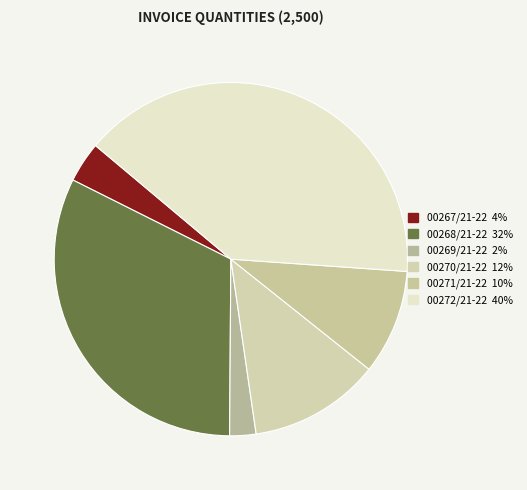

Does 00269/21-22 represent more than half of the total?

No